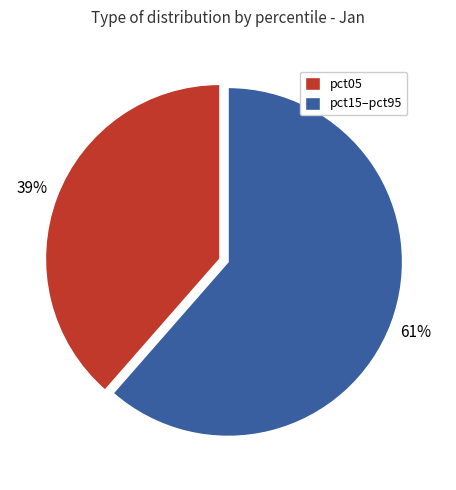

To the nearest percent, what is the combined percentage of pct15–pct95 and pct05?

100%